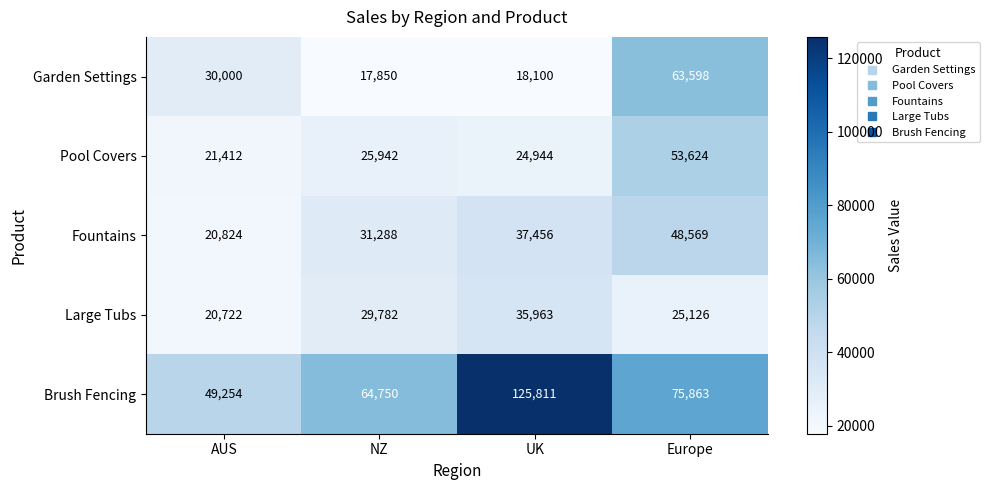

How many categories are shown in the chart?

4